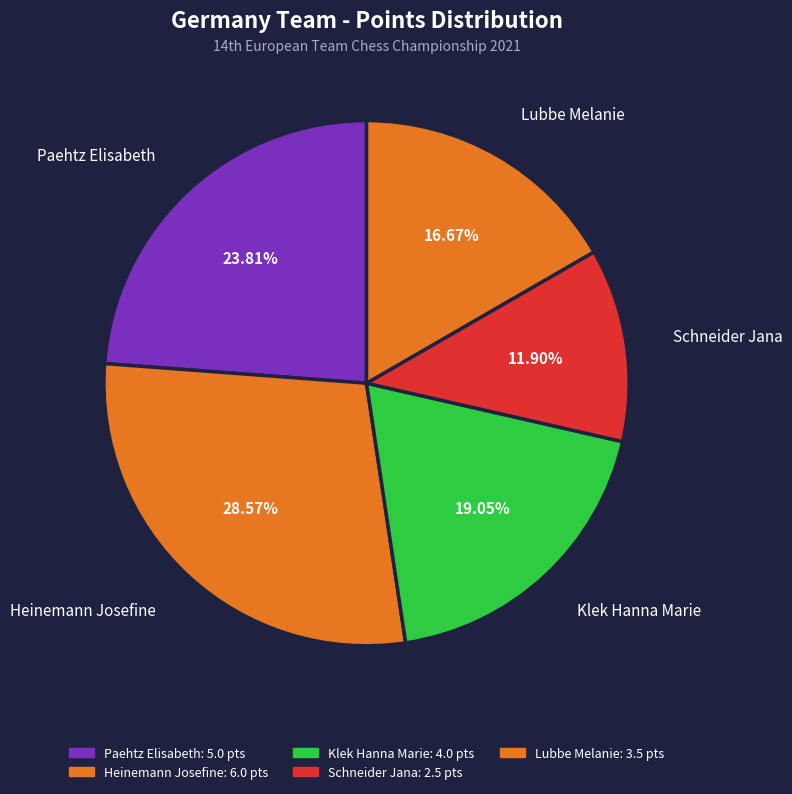

How many slices are in this pie chart?

5